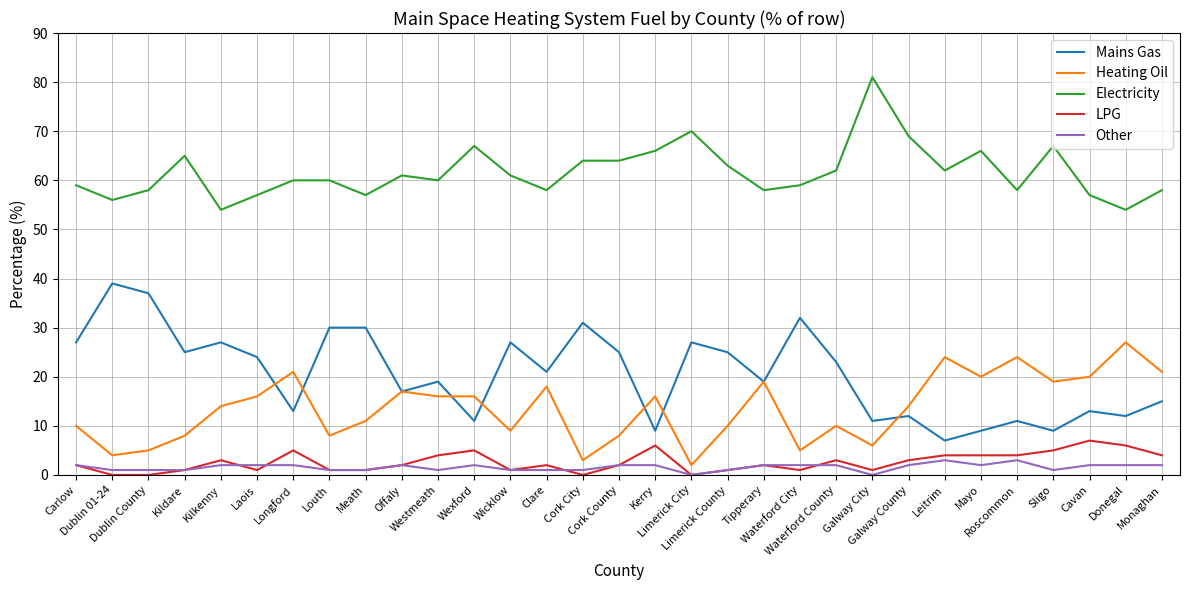

How many LPG values are between 1 and 4?

21